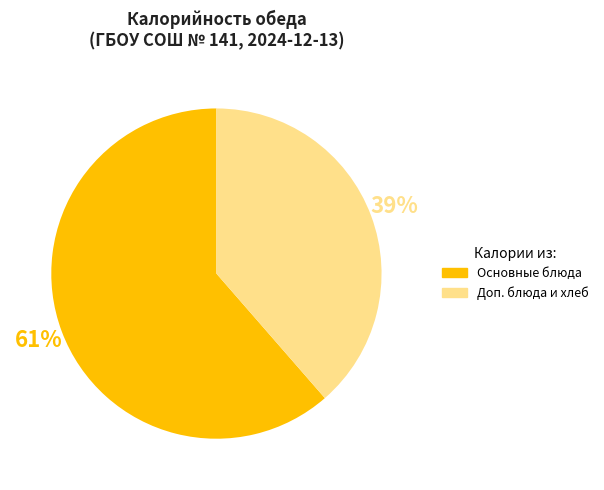

Between Основные блюда and Доп. блюда и хлеб, which is larger?

Основные блюда